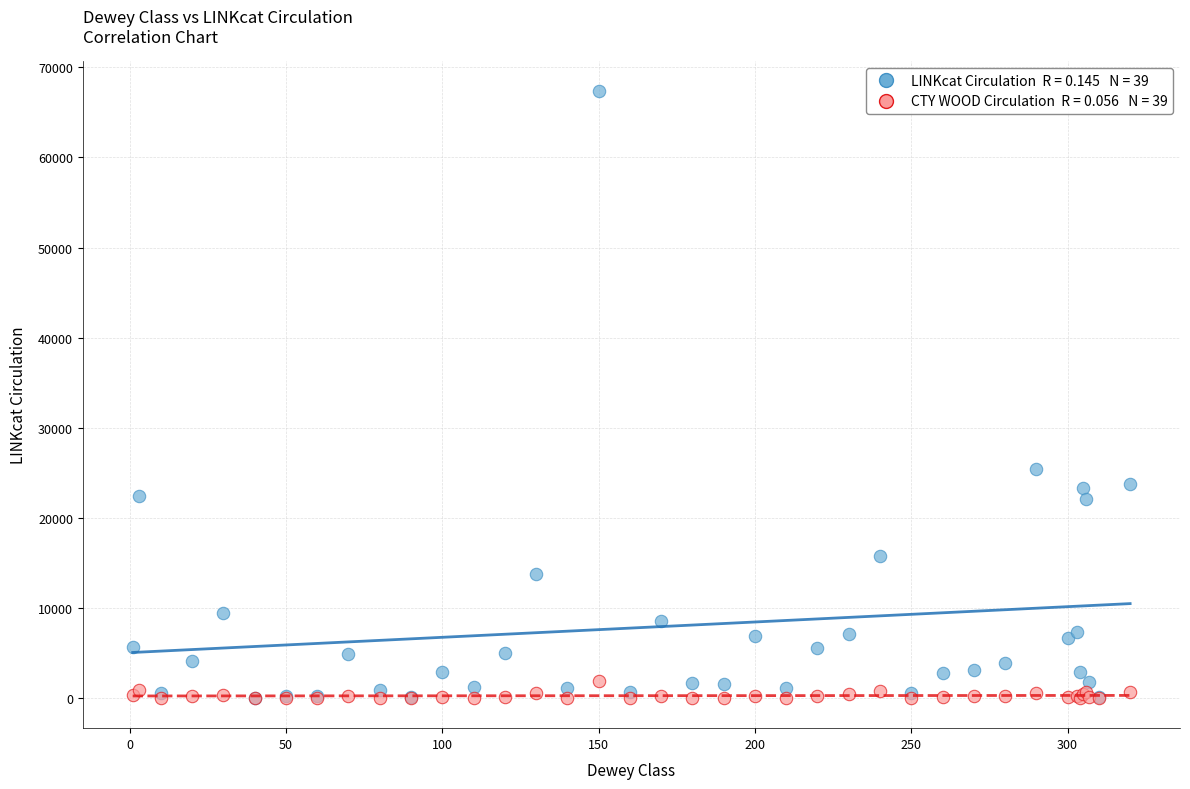

Across all series, what Y value is closest to 33667?

25445